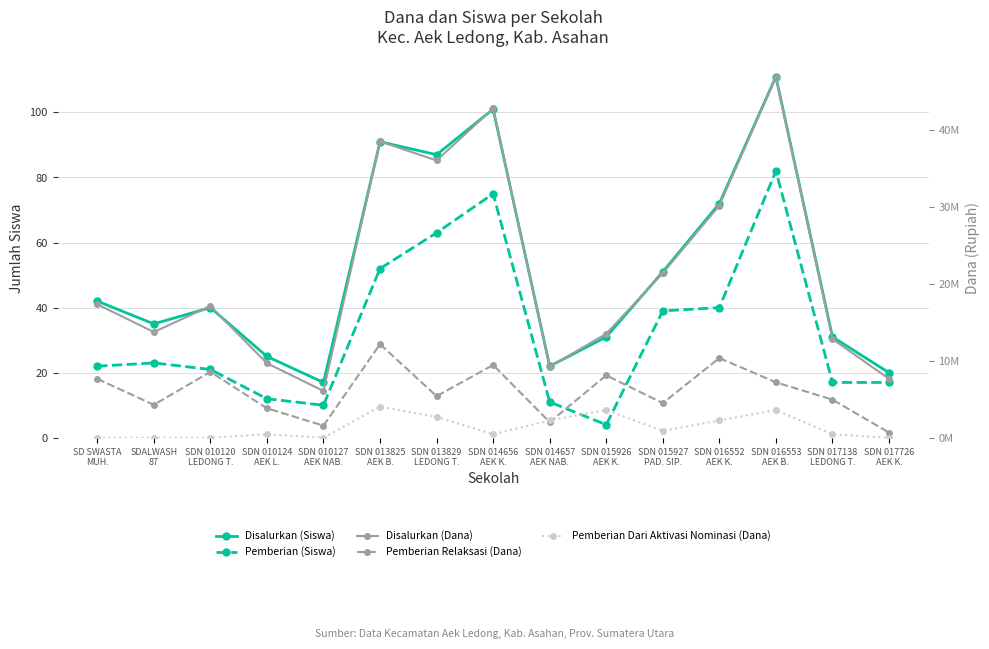

Where does the Pemberian Relaksasi (Dana) series first go above 5400000?

SD SWASTA
MUH.